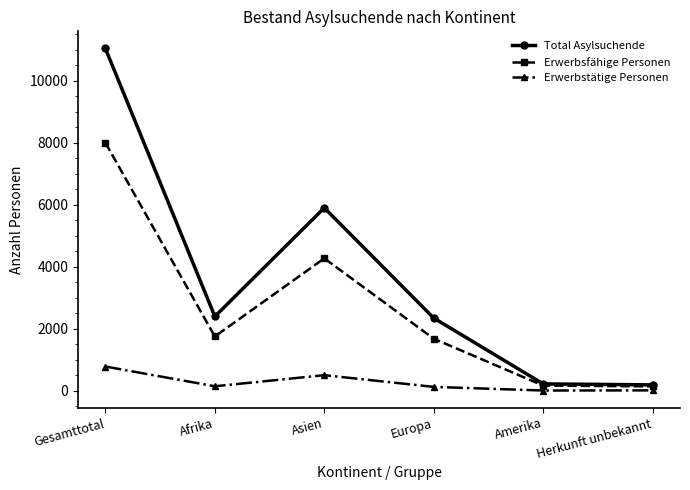

At which category does Erwerbstätige Personen reach its first local valley?

Afrika